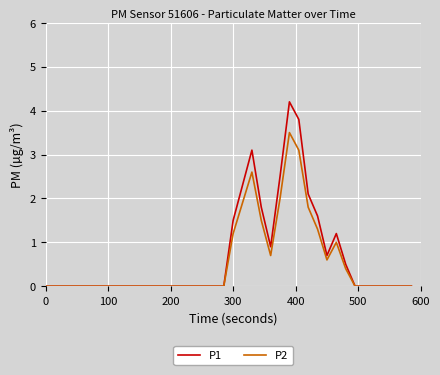

What is the maximum value shown in the chart?

4.2